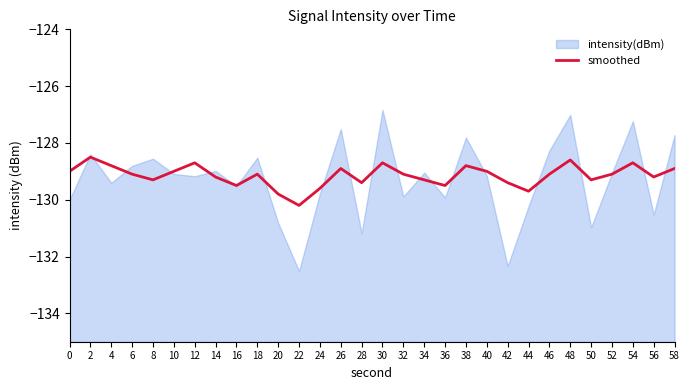

Where is the first local minimum?

8